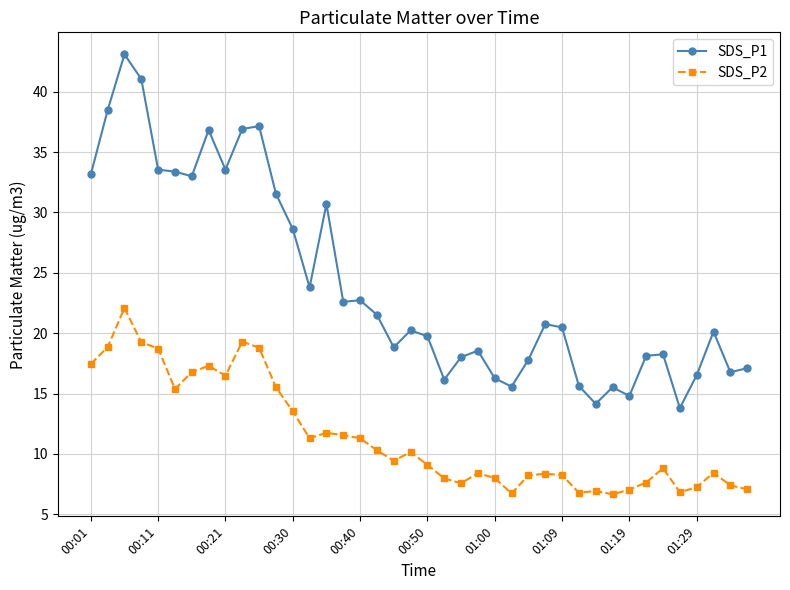

Which series has the largest total across all categories?

SDS_P1